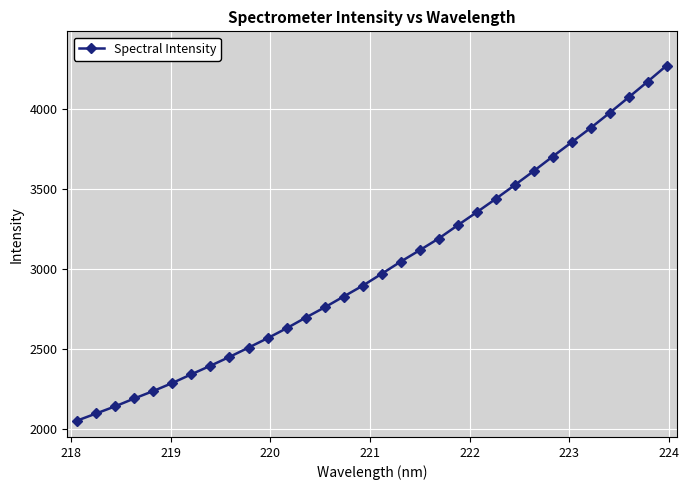

How many lines are shown in the chart?

1